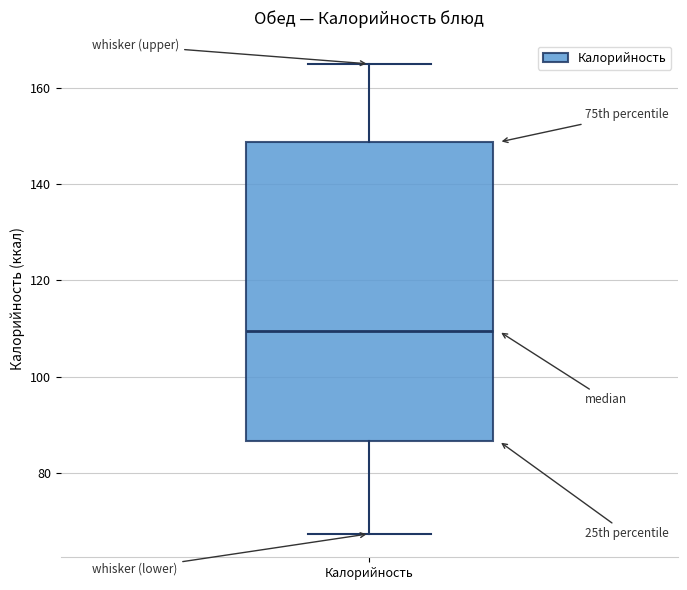

Where does the upper whisker of the box for Калорийность end on the y-axis? The values are not printed on the chart, so give them approximately, as read against the axis.

166